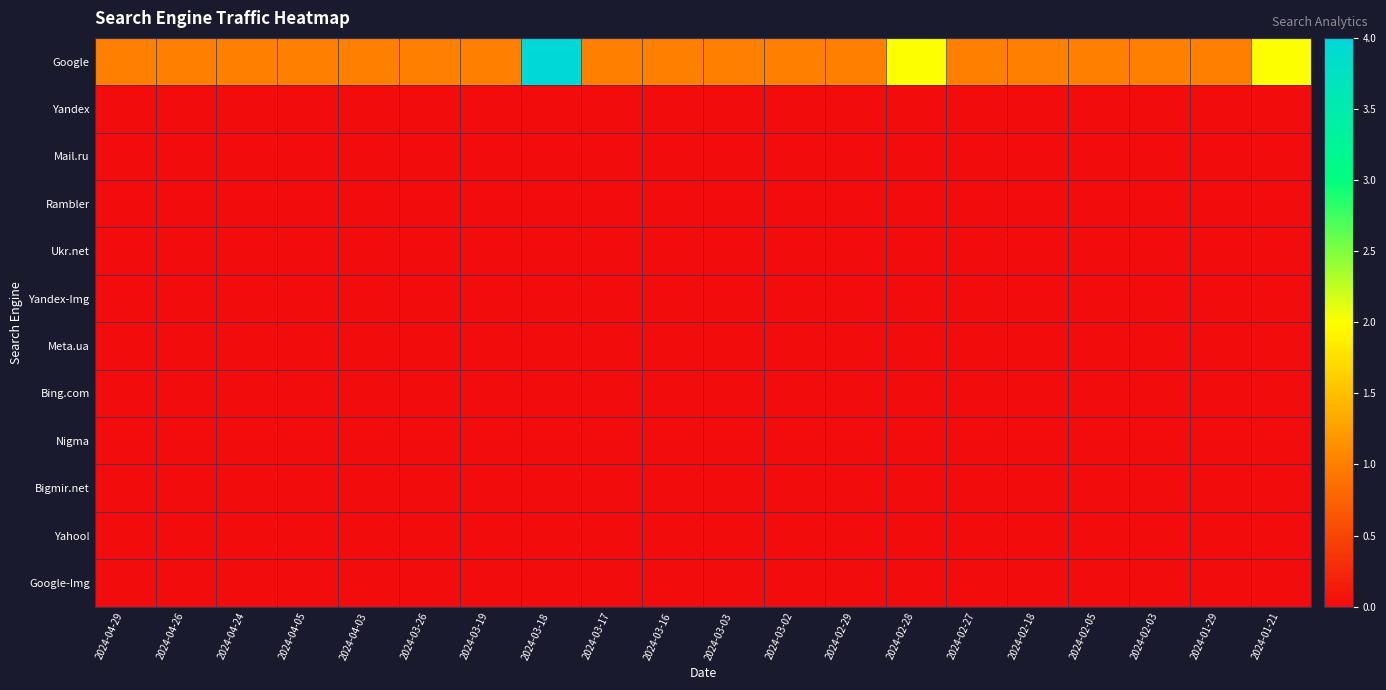

At how many categories does at least one series exceed 1?

3